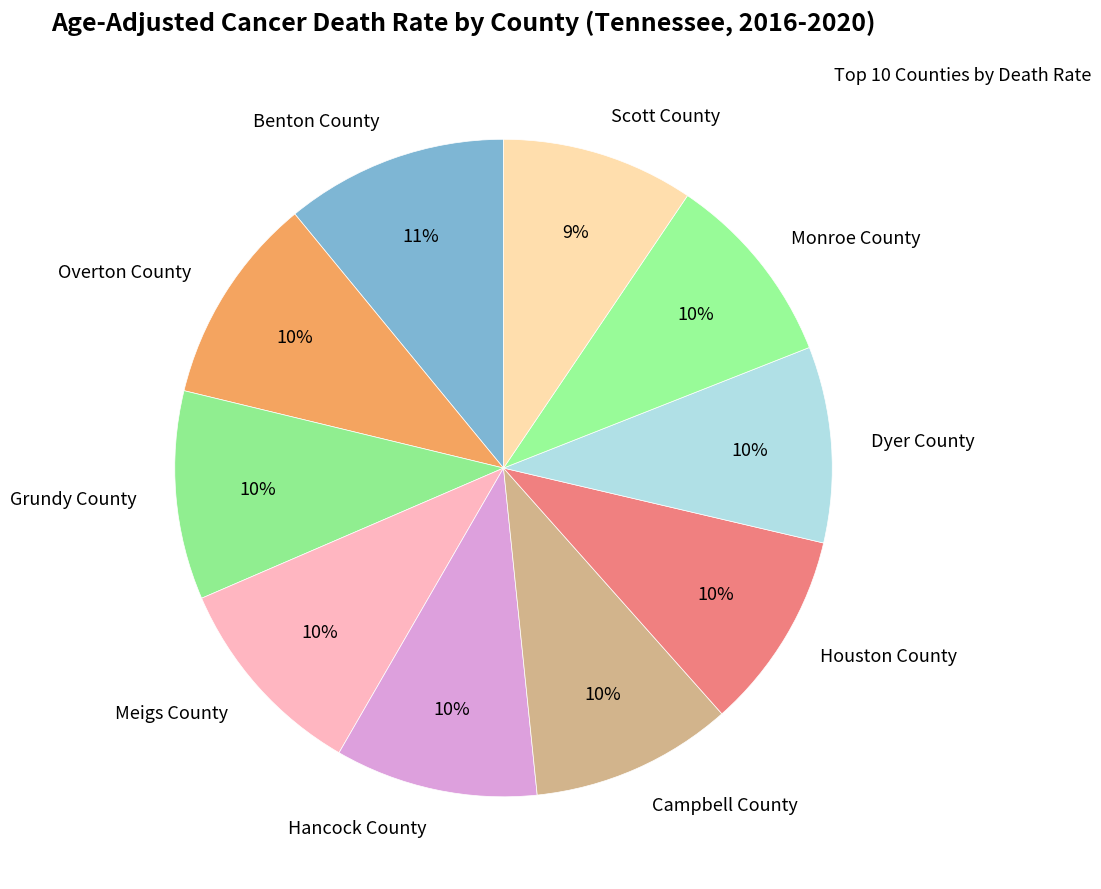

To the nearest percent, what is the average slice percentage?

10%